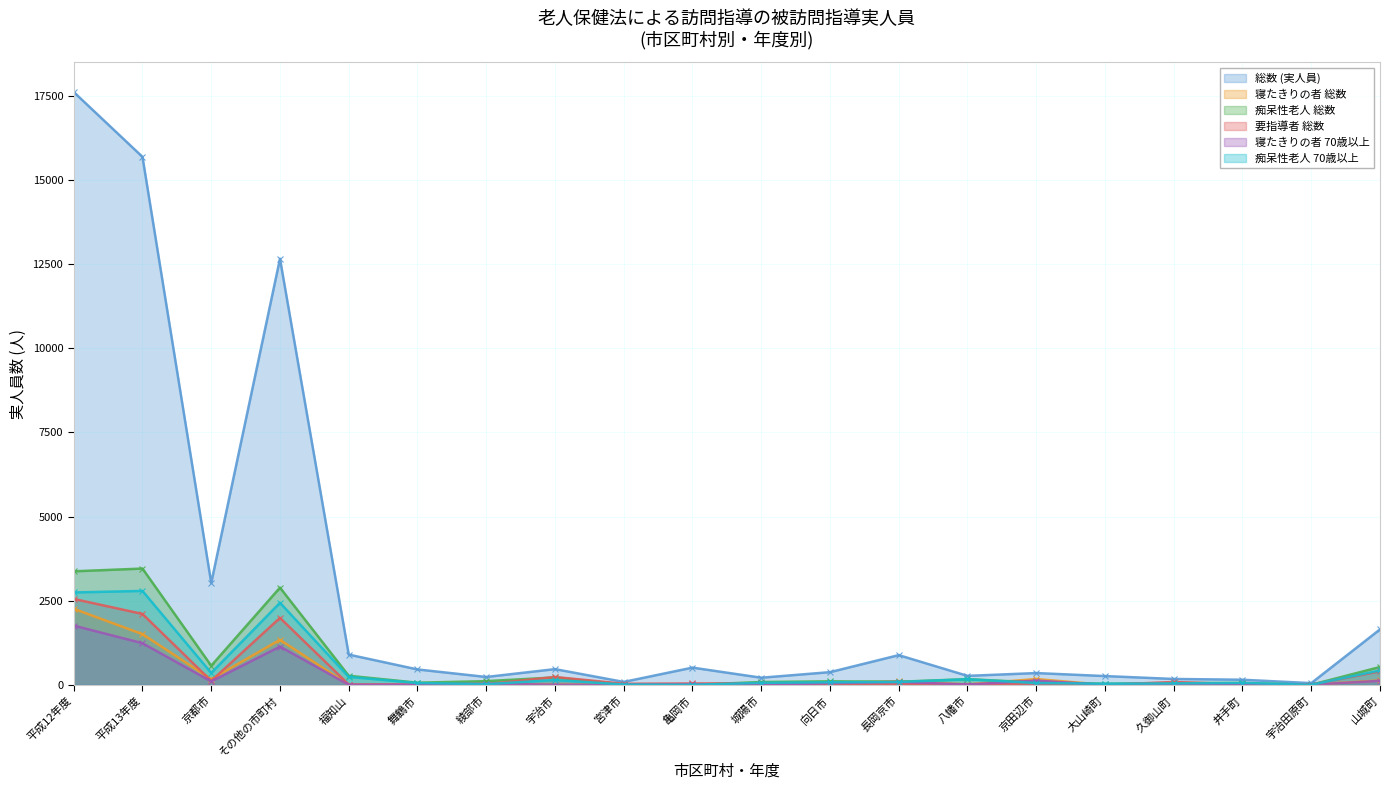

Between 大山崎町 and 井手町, which is larger?

大山崎町